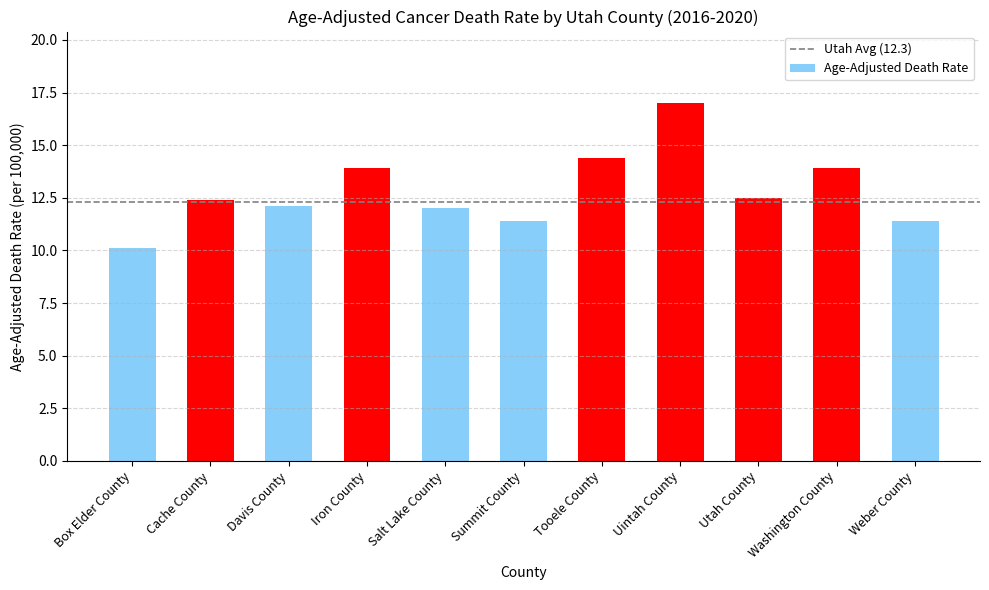

What is the label of the 2nd bar from the left?

Cache County